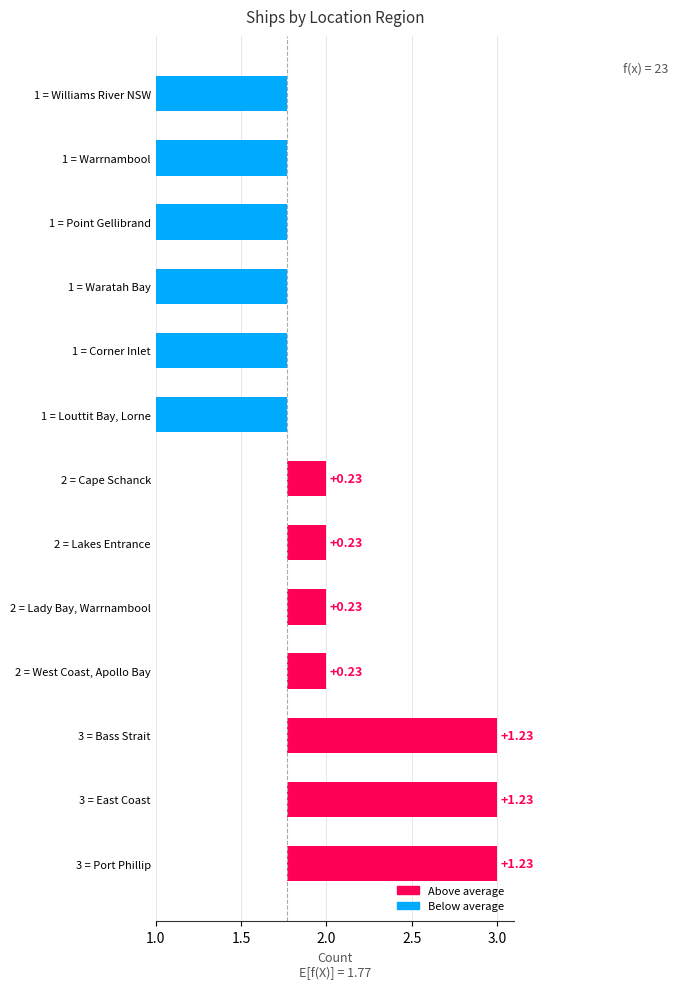

Is it true that the value at Lakes Entrance is 2?

True